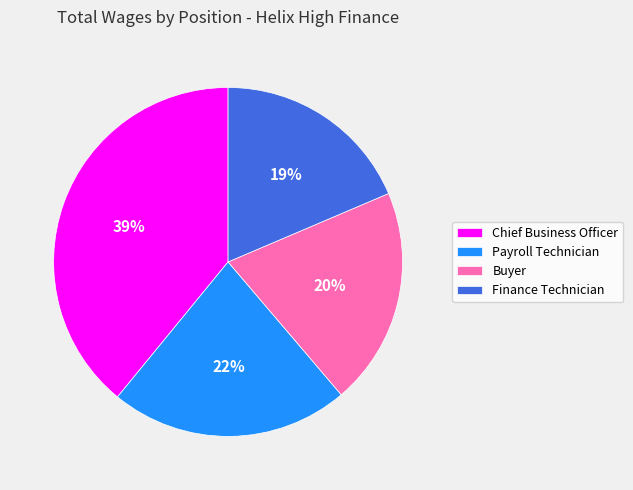

Combined, do Finance Technician and Buyer account for over 50%?

No